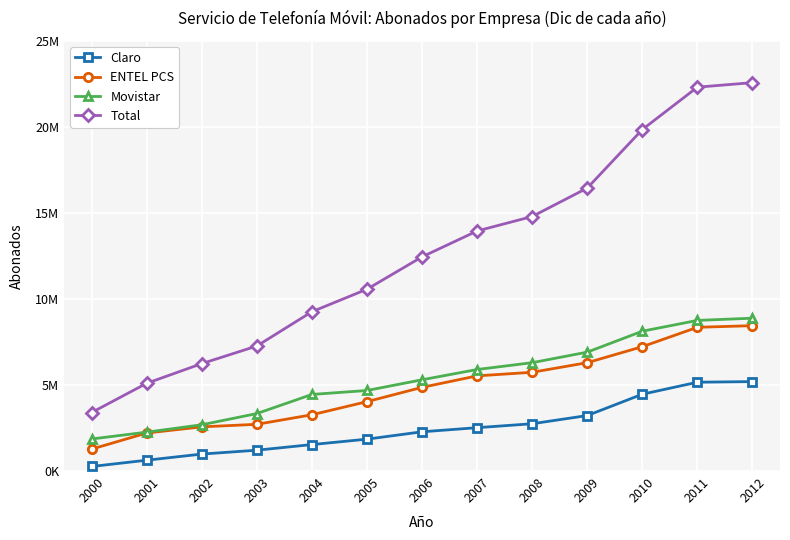

The Total series shows 22315248 at 2011. True or false?

True